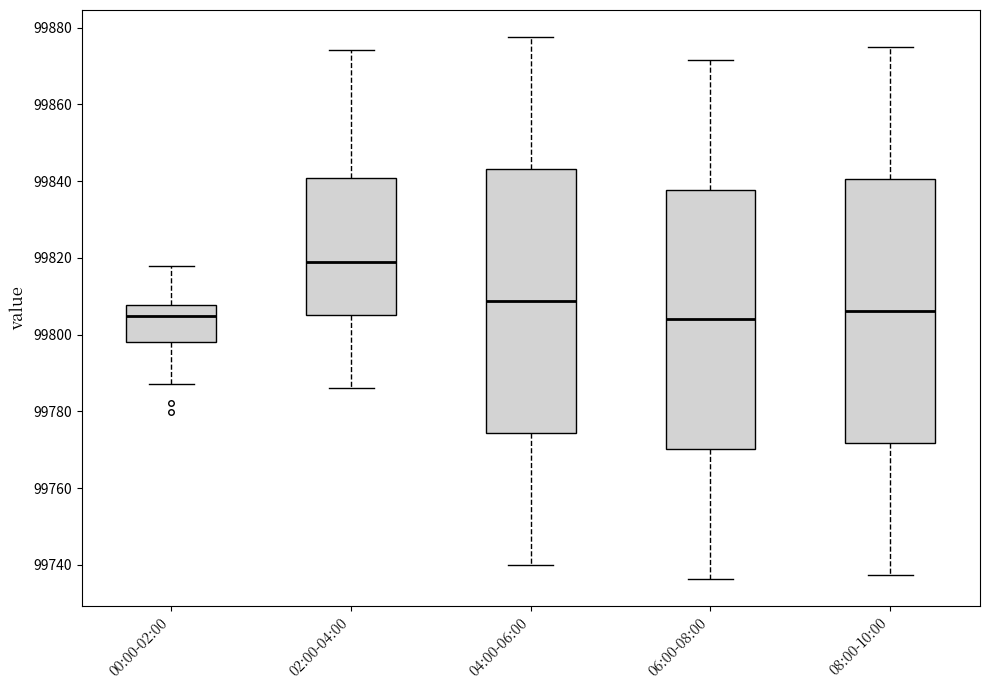

Reading left to right, transcribe this box plot: for each box, give where its median line is, the range the box spans, and where its two whiskers end, as read against the y-axis. The values are not printed on the chart, so give them approximately, as read against the axis.

00:00-02:00: median 99804, box 99798 to 99808, whiskers 99788 to 99818
02:00-04:00: median 99820, box 99806 to 99840, whiskers 99786 to 99874
04:00-06:00: median 99808, box 99774 to 99844, whiskers 99740 to 99878
06:00-08:00: median 99804, box 99770 to 99838, whiskers 99736 to 99872
08:00-10:00: median 99806, box 99772 to 99840, whiskers 99738 to 99876